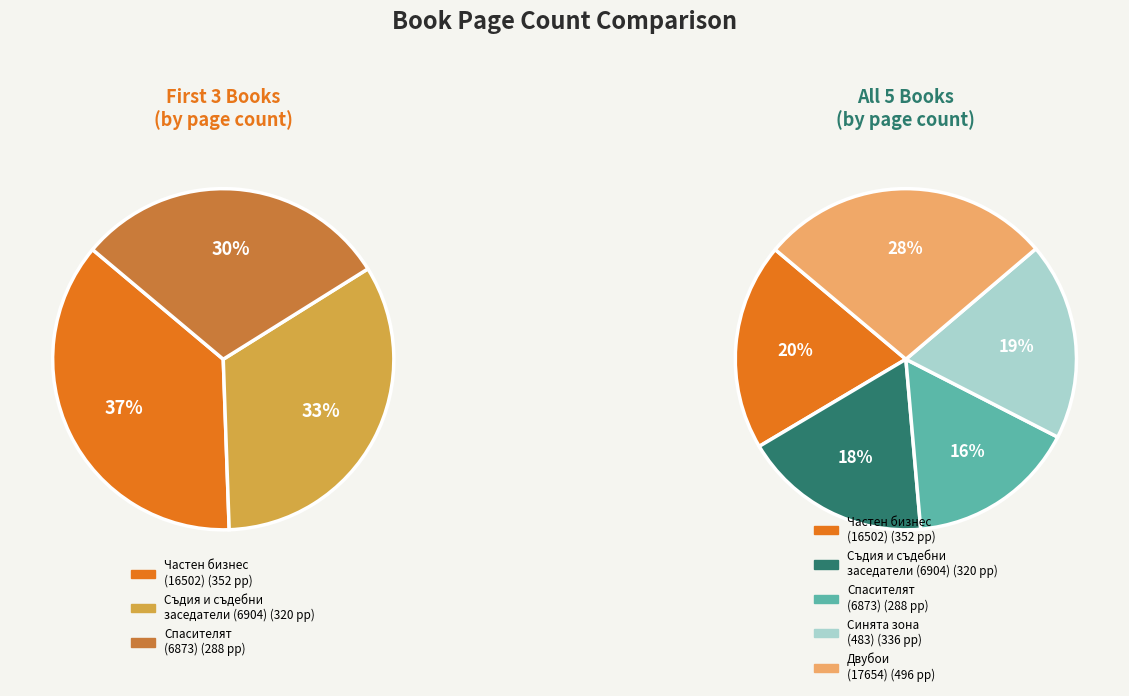

Is it true that Частен бизнес
(16502) is 20% of the pie?

True